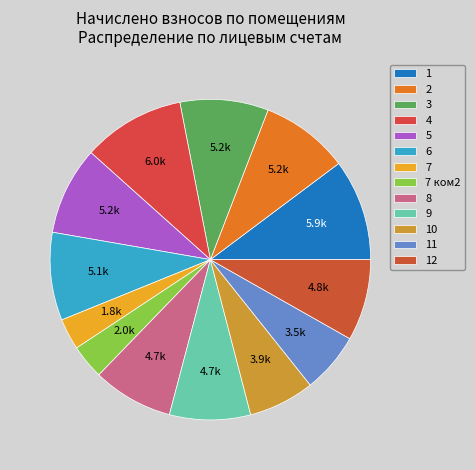

Is there a majority slice in this chart?

No